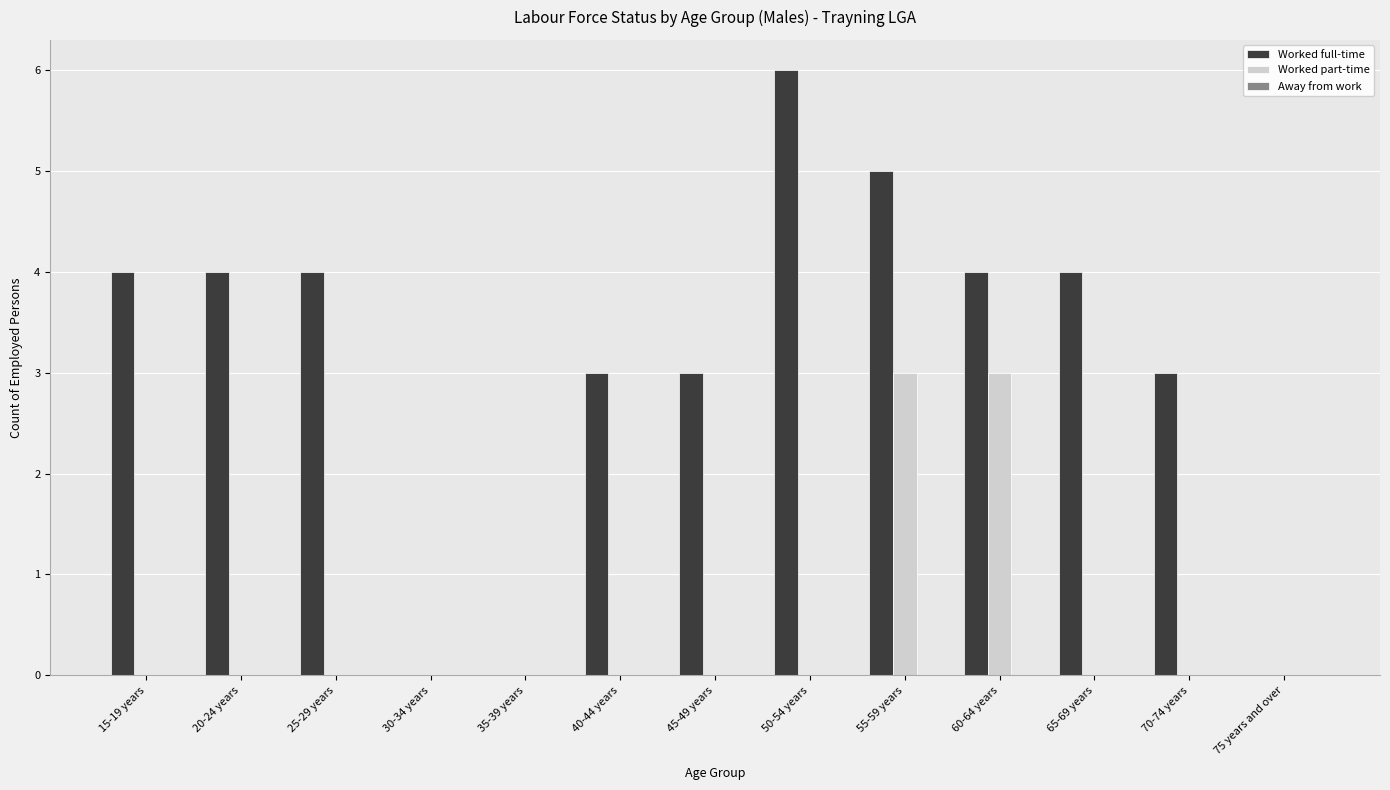

What is the total value across all series at 70-74 years?

3